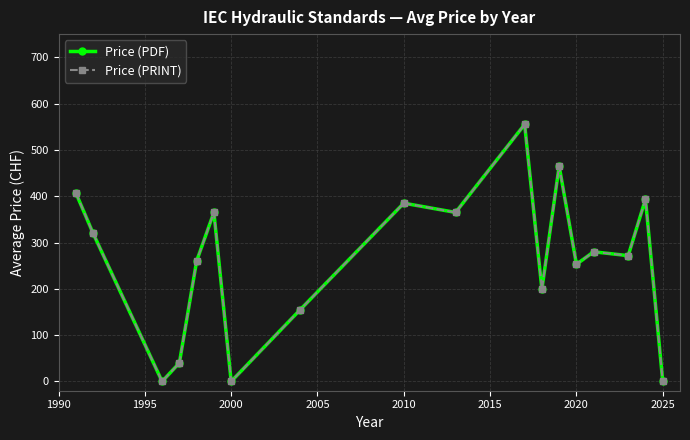

Reading right to left, list all the values displayed in this chart.

Price (PDF): 0.0	393.3	271.7	280.0	253.0	465.3	199.0	555.0	365.0	385.0	155.0	0.0	365.0	260.0	40.0	0.0	320.0	407.5
Price (PRINT): 0.0	393.3	271.7	280.0	253.0	465.3	199.0	555.0	365.0	385.0	155.0	0.0	365.0	260.0	40.0	0.0	320.0	407.5